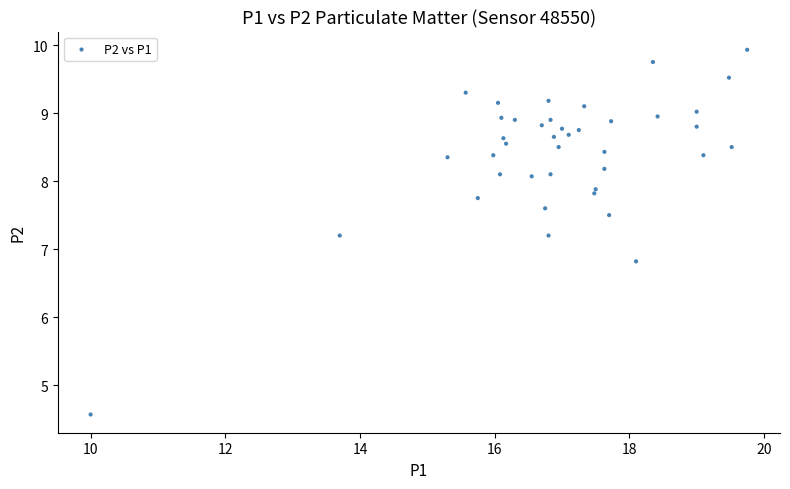

What is the range of X values (max minus min)?

9.8